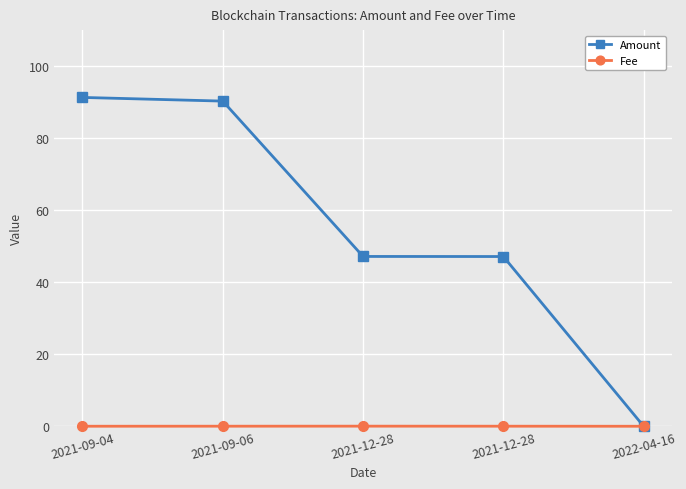

Between which two adjacent categories do Fee and Amount first intersect?

2021-12-28 and 2022-04-16